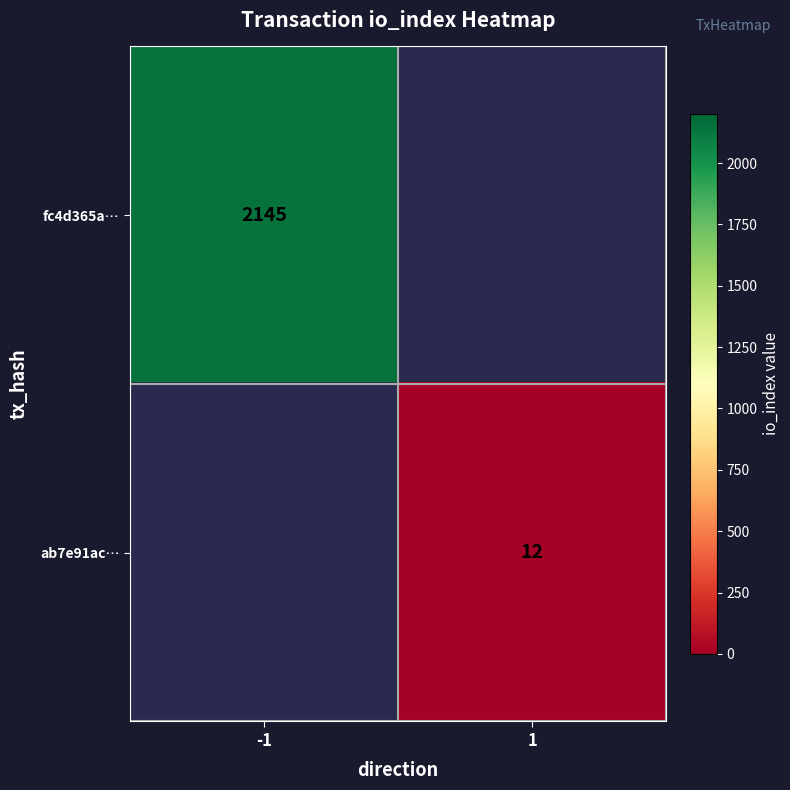

True or false: fc4d365a… has a value of 3521 at -1.

False